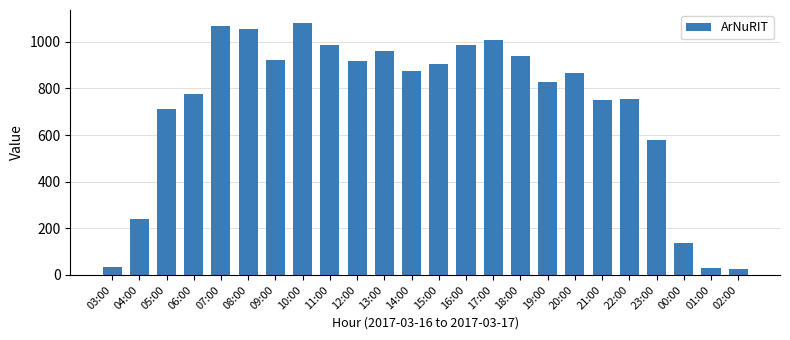

What is the label of the 5th bar from the right?

22:00